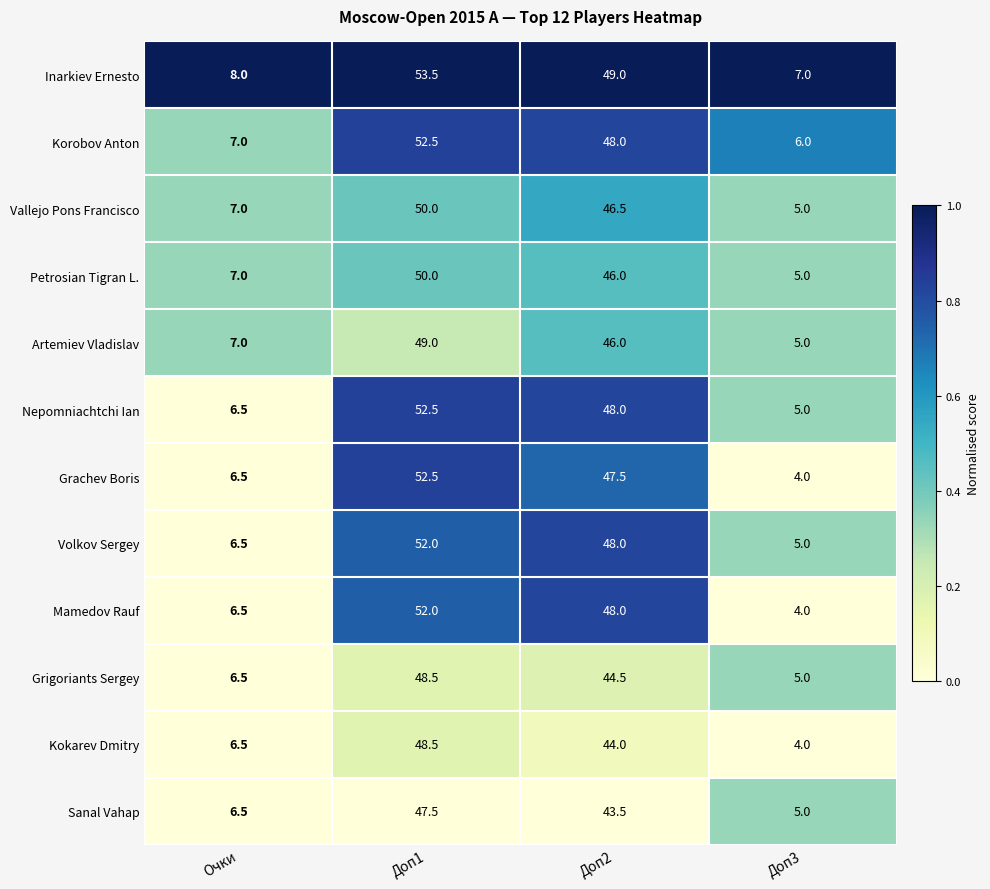

Rank the categories by Petrosian Tigran L. value from highest to lowest.

Доп1, Доп2, Очки, Доп3